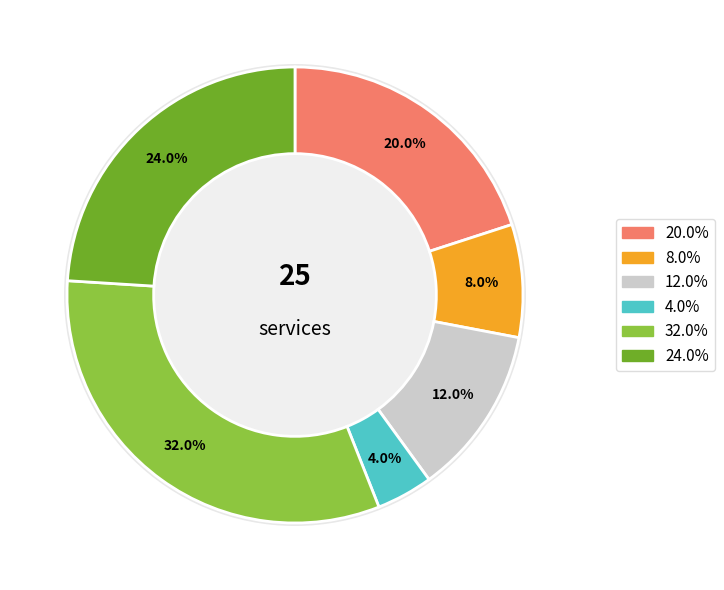

Combined, do 4 and 9 account for over 50%?

No